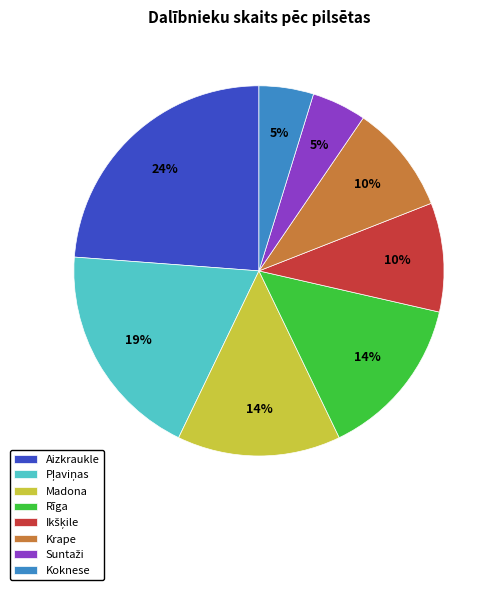

To the nearest percent, what is the difference between the largest and smallest slice percentages?

19%